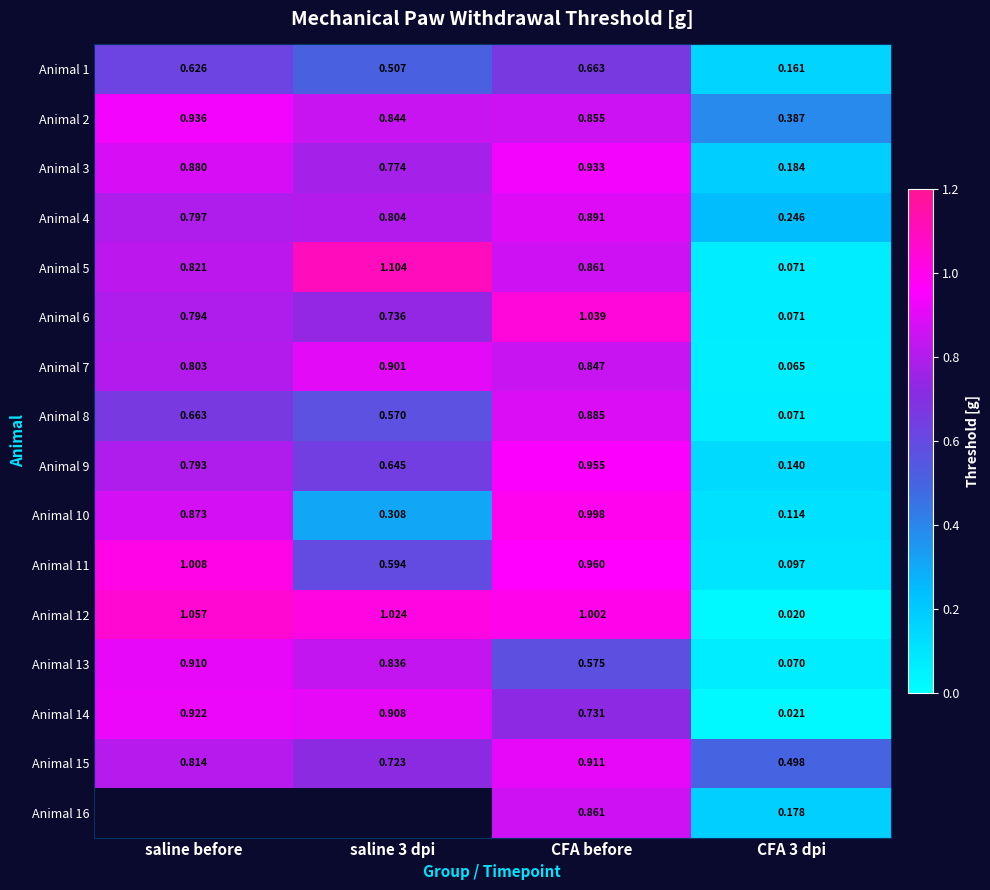

What is the total value across all series at CFA 3 dpi?

2.4